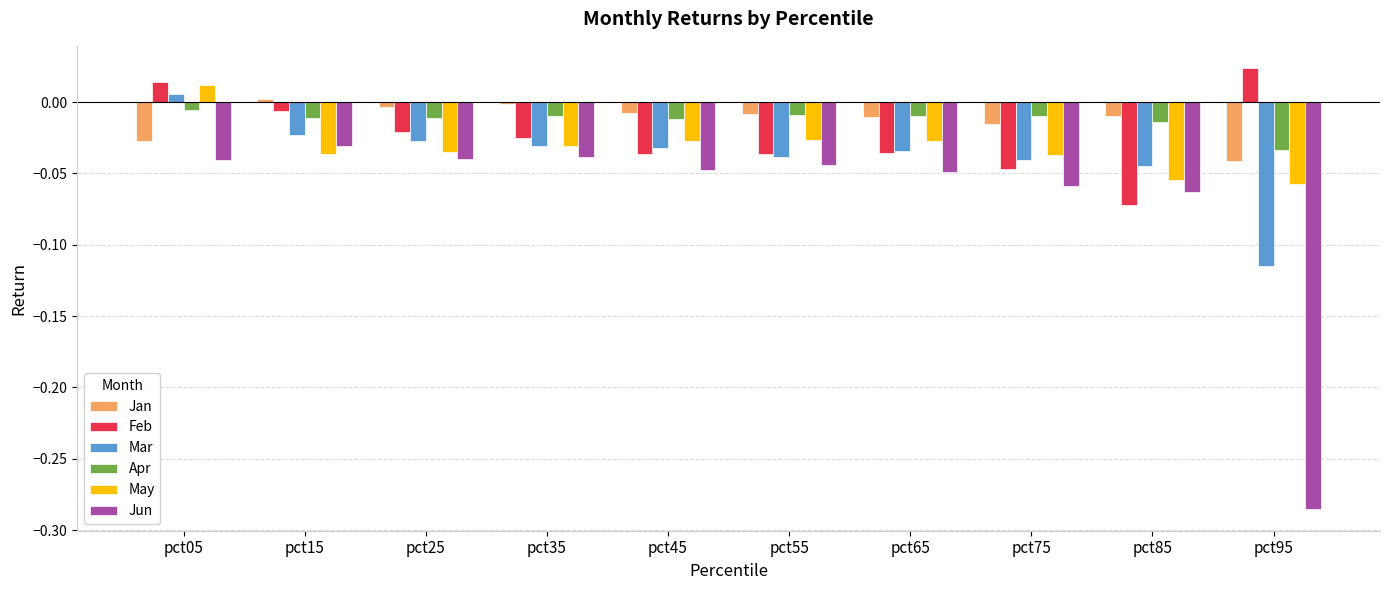

Is the value of Mar at pct45 greater than the value of Jun at pct05?

Yes